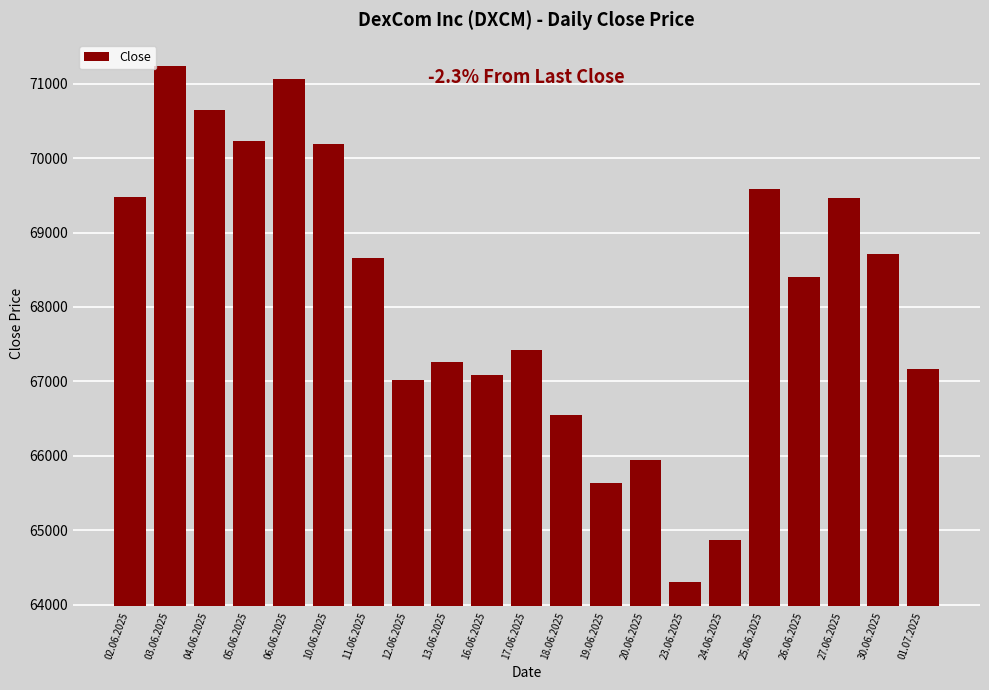

At which category does the chart reach its minimum across all series?

23.06.2025